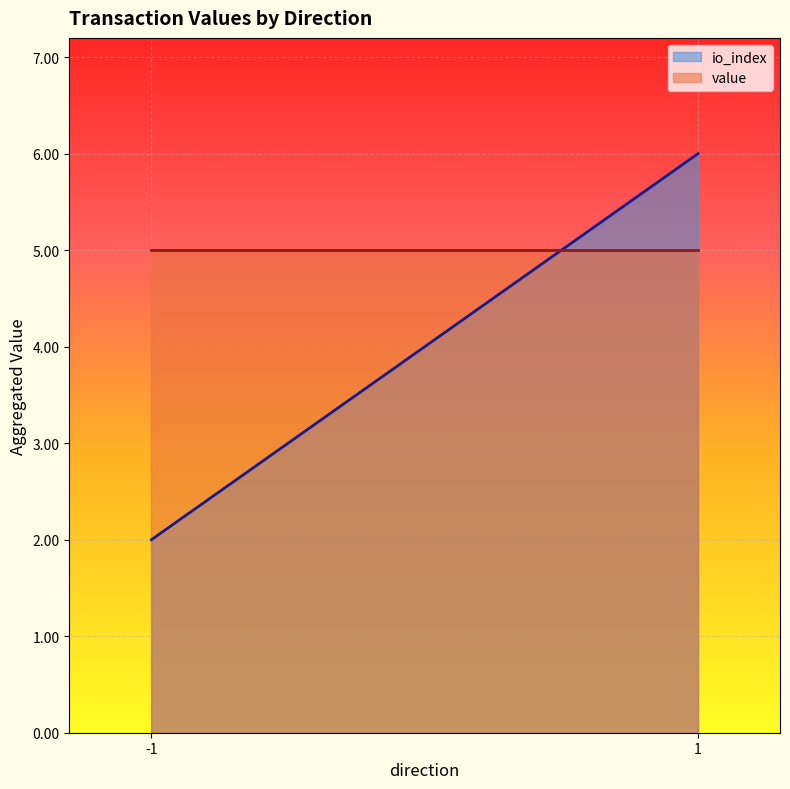

What is the difference between the maximum and minimum values in the io_index series?

4.0